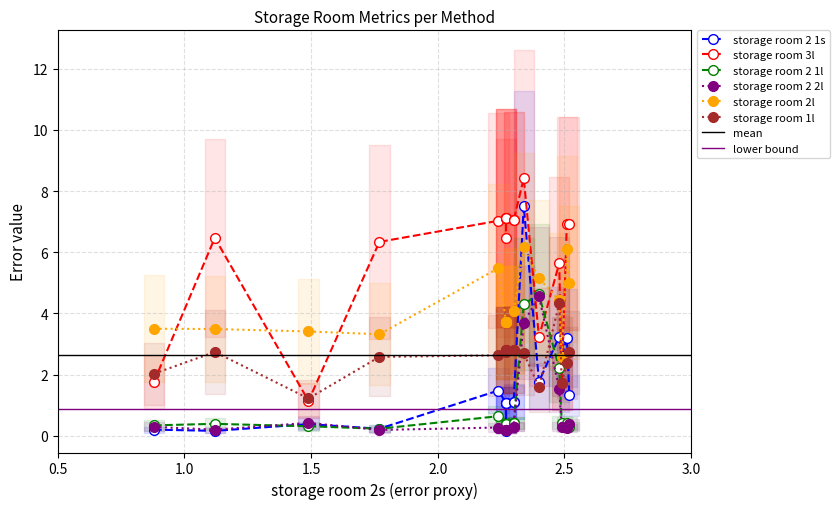

Reading left to right, list all the values displayed in this chart.

storage room 2 1s: AEACV=0.2	rrr=0.2	StereoIM=0.4	test_xeample3=0.2	MyStereo07=1.5	ff7=1.1	IGEVStereo-DCA=0.2	ffff=1.1	11t=1.1	ccc-4=1.1	anonymousdsp=1.1	IGEV-Stereo=1.1	MSKI-zero shot=7.5	knoymous=1.8	Anonymous3=3.2	LoS_RVC=2.6	Selective-IGEV=3.2	ProNet=1.3
storage room 3l: AEACV=1.8	rrr=6.5	StereoIM=1.1	test_xeample3=6.3	MyStereo07=7.0	ff7=7.1	IGEVStereo-DCA=6.5	ffff=7.1	11t=7.1	ccc-4=7.1	anonymousdsp=7.0	IGEV-Stereo=7.0	MSKI-zero shot=8.4	knoymous=3.2	Anonymous3=5.6	LoS_RVC=1.7	Selective-IGEV=6.9	ProNet=6.9
storage room 2 1l: AEACV=0.3	rrr=0.4	StereoIM=0.3	test_xeample3=0.2	MyStereo07=0.6	ff7=0.4	IGEVStereo-DCA=0.4	ffff=0.4	11t=0.4	ccc-4=0.4	anonymousdsp=0.4	IGEV-Stereo=0.4	MSKI-zero shot=4.3	knoymous=4.6	Anonymous3=2.2	LoS_RVC=0.4	Selective-IGEV=0.4	ProNet=0.3
storage room 2 2l: AEACV=0.3	rrr=0.2	StereoIM=0.4	test_xeample3=0.2	MyStereo07=0.3	ff7=0.2	IGEVStereo-DCA=0.2	ffff=0.2	11t=0.2	ccc-4=0.2	anonymousdsp=0.3	IGEV-Stereo=0.3	MSKI-zero shot=3.7	knoymous=4.6	Anonymous3=1.5	LoS_RVC=0.3	Selective-IGEV=0.3	ProNet=0.4
storage room 2l: AEACV=3.5	rrr=3.5	StereoIM=3.4	test_xeample3=3.3	MyStereo07=5.5	ff7=3.7	IGEVStereo-DCA=3.7	ffff=3.7	11t=3.7	ccc-4=3.7	anonymousdsp=4.1	IGEV-Stereo=4.1	MSKI-zero shot=6.2	knoymous=5.2	Anonymous3=4.4	LoS_RVC=2.6	Selective-IGEV=6.1	ProNet=5.0
storage room 1l: AEACV=2.0	rrr=2.7	StereoIM=1.2	test_xeample3=2.6	MyStereo07=2.6	ff7=2.8	IGEVStereo-DCA=2.7	ffff=2.8	11t=2.8	ccc-4=2.8	anonymousdsp=2.8	IGEV-Stereo=2.8	MSKI-zero shot=2.7	knoymous=1.6	Anonymous3=4.3	LoS_RVC=1.7	Selective-IGEV=2.4	ProNet=2.7